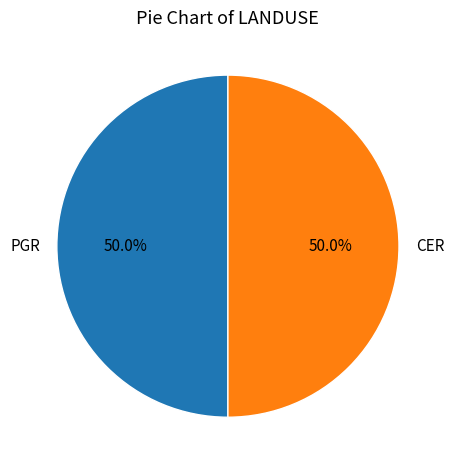

To the nearest percent, what percentage of the pie is CER?

50%